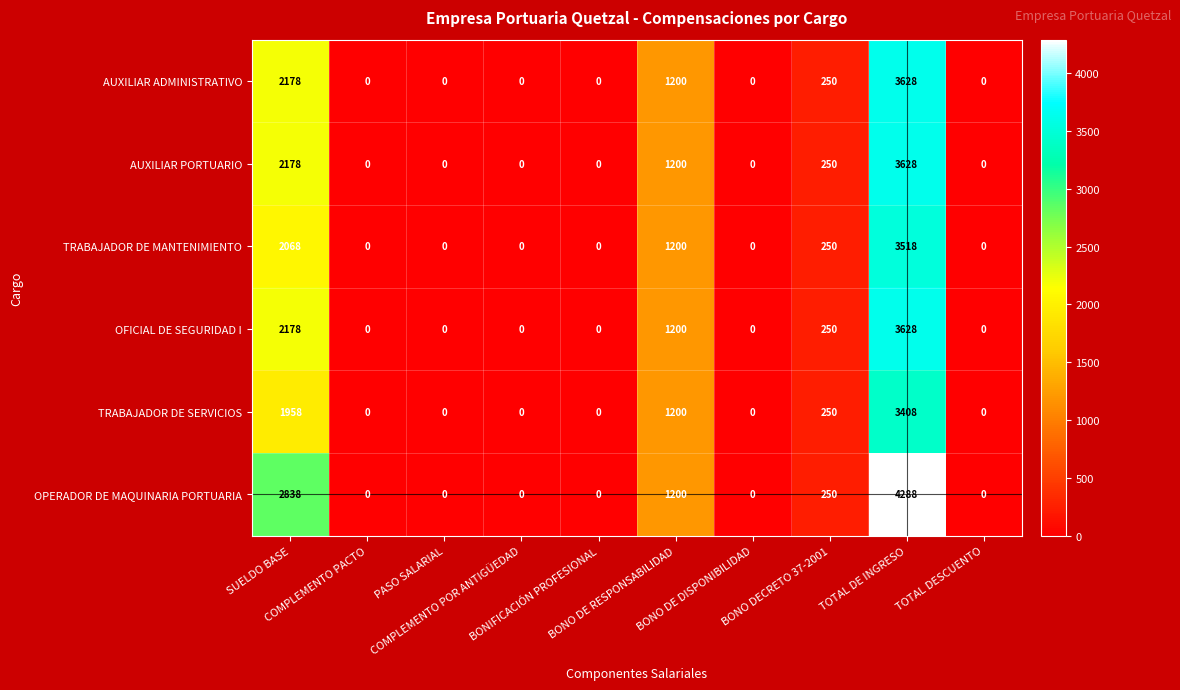

What is the greatest value displayed?

4288